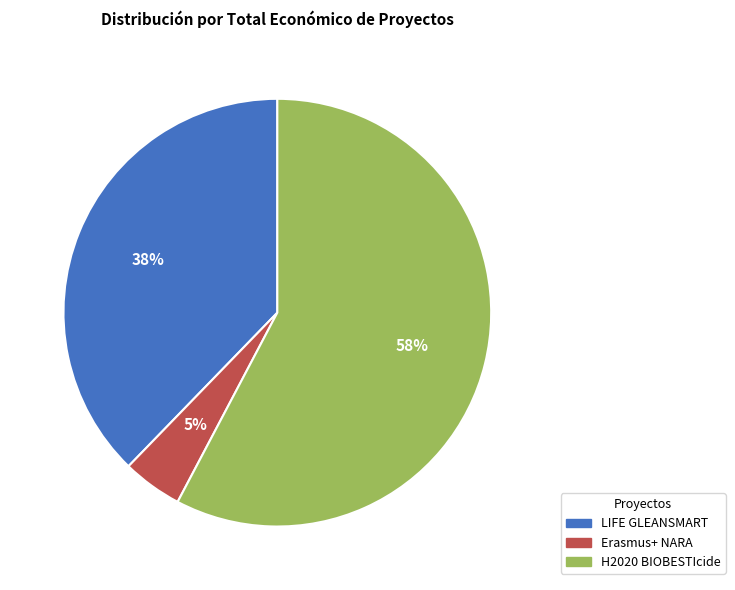

True or false: H2020 BIOBESTIcide accounts for 52% of the total.

False